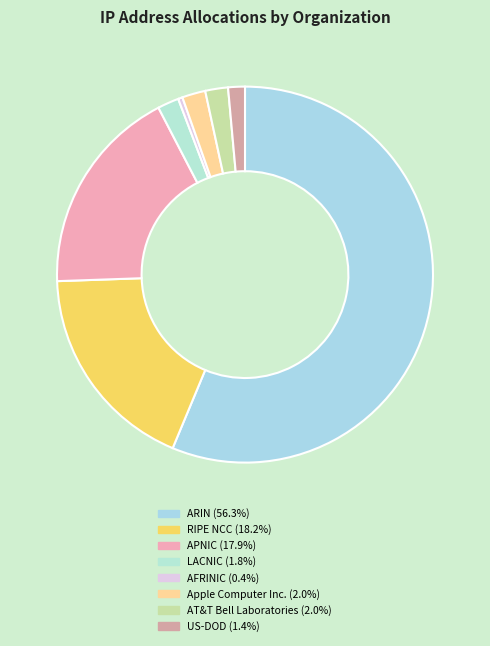

Does US-DOD account for over 50% of the chart?

No